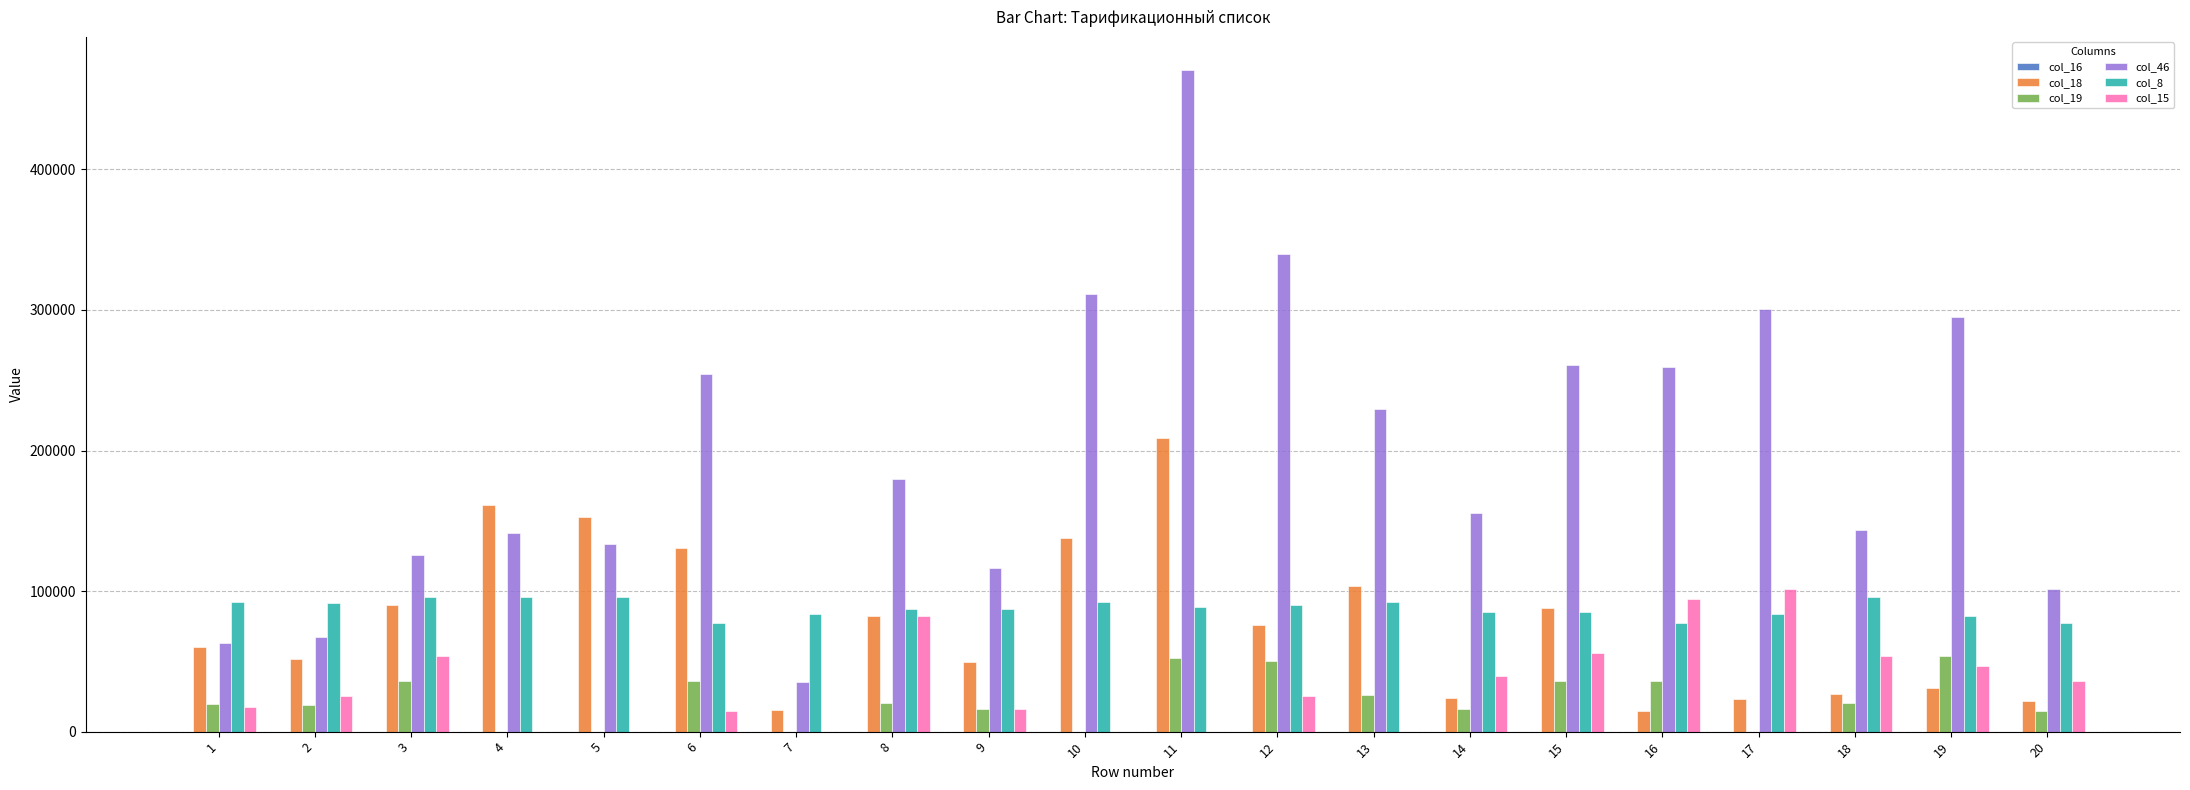

Are the bars grouped side by side (vs. stacked)?

Yes